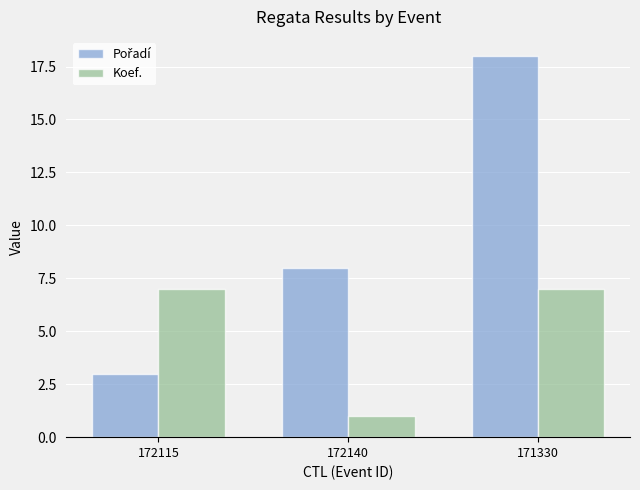

Does the chart contain any negative values?

No